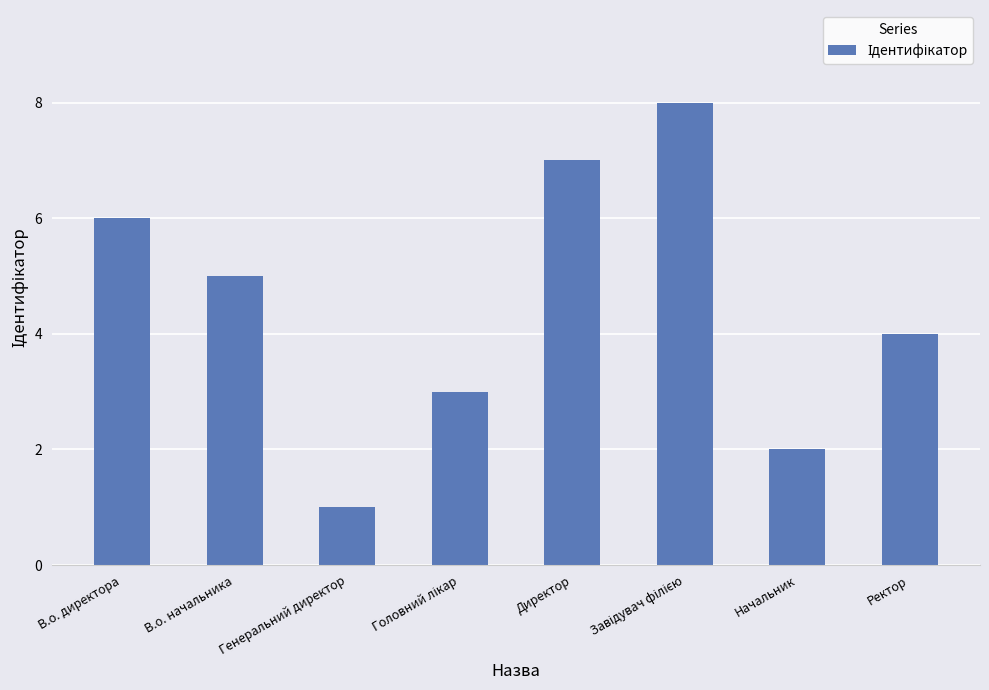

Is it true that the value at В.о. начальника is 5?

True